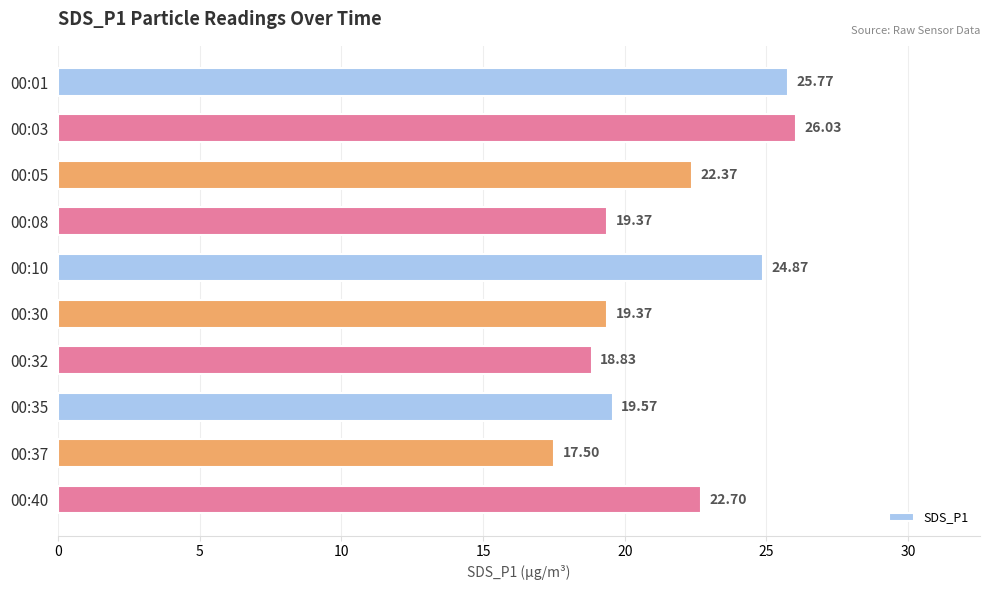

What is the sum of the values at 00:30 and 00:08?

38.7